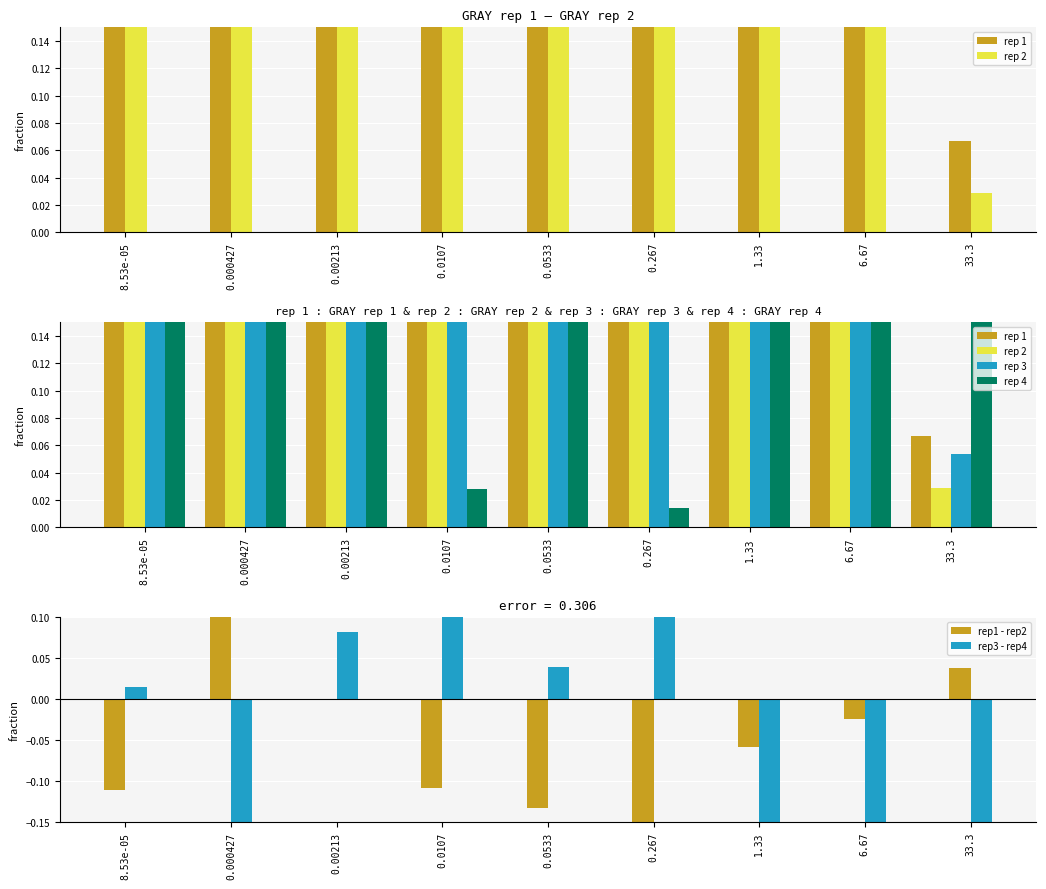

What is the spread (max minus min) of values at 1.33?

1.8